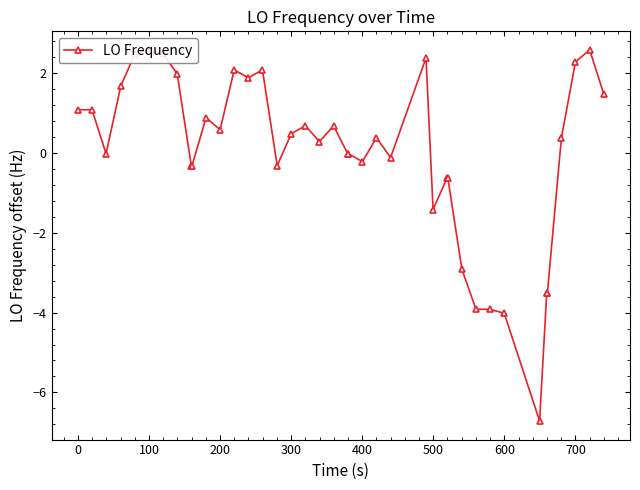

What is the greatest value displayed?

2.6